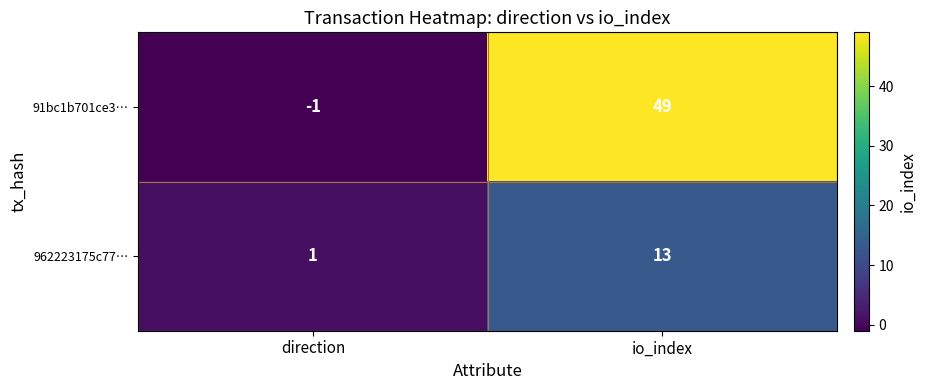

How many distinct data groups are displayed?

2